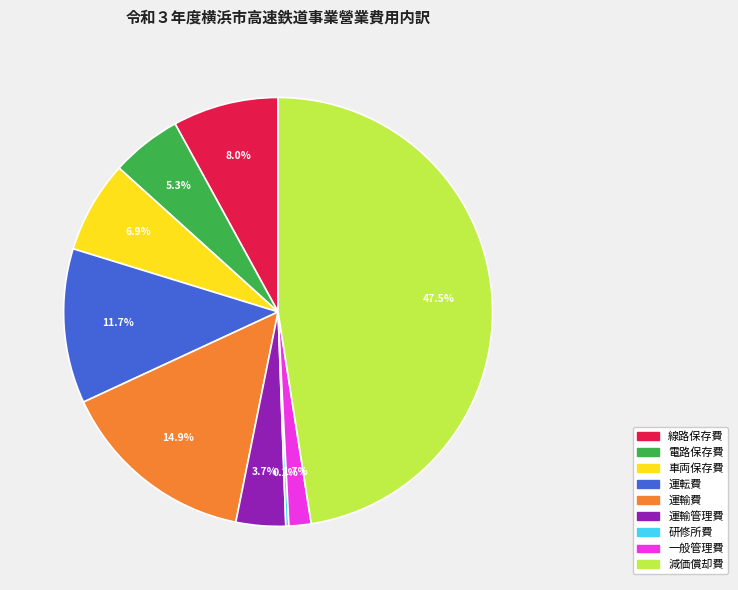

To the nearest percent, what percentage of the pie is 車両保存費?

7%